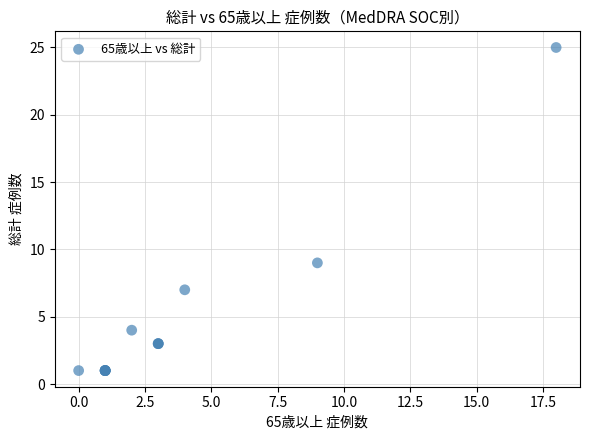

What Y value in the scatter plot is closest to 13?

9